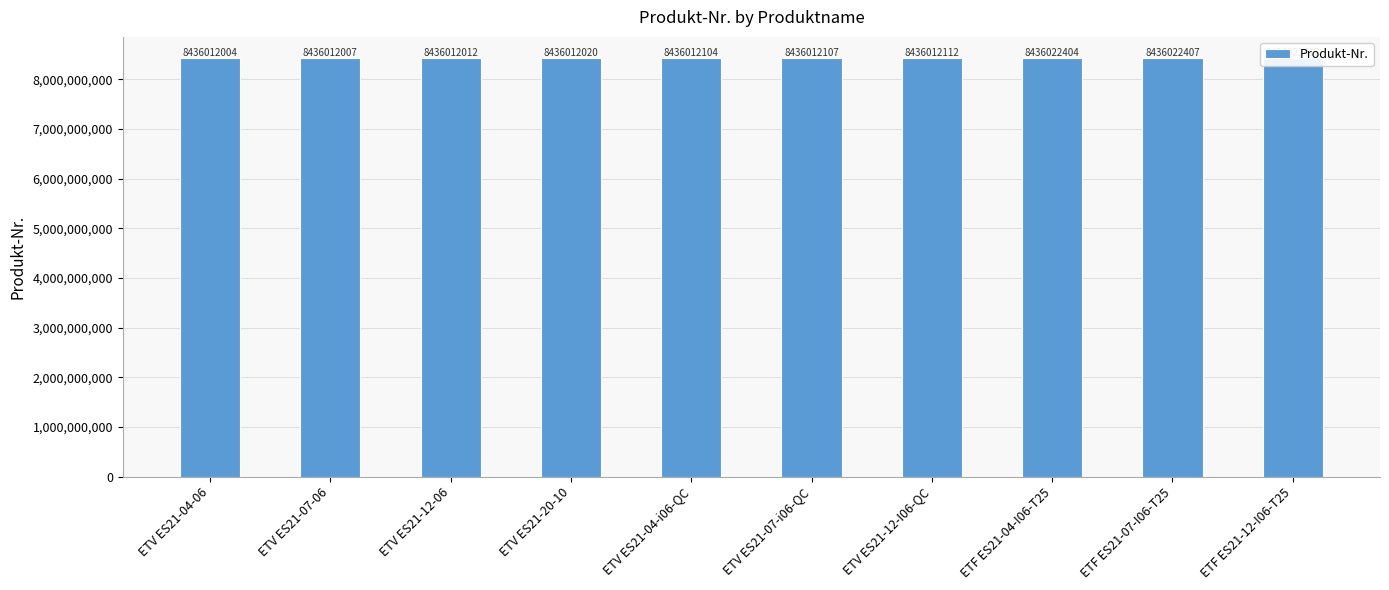

What is the difference between the values at ETV ES21-04-i06-QC and ETV ES21-12-I06-QC?

8